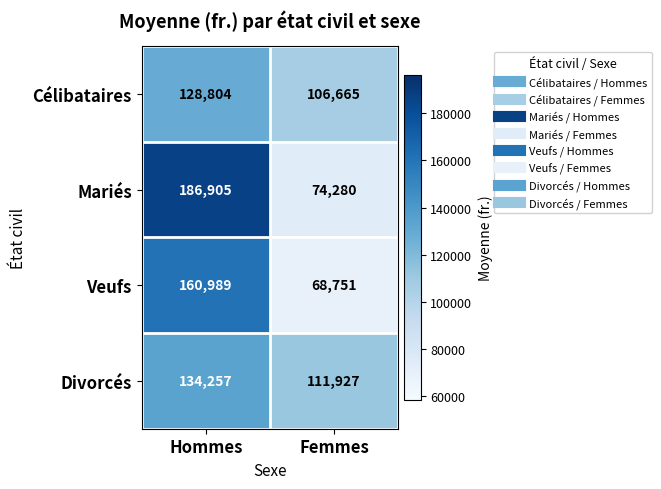

What is the sum of all Divorcés values?

246184